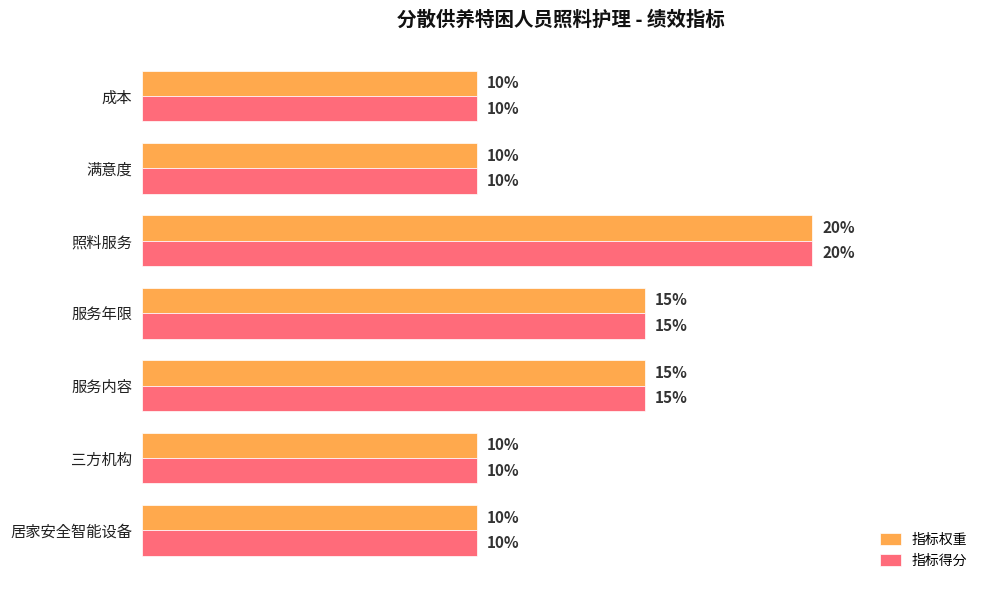

At which category does the chart reach its peak across all series?

照料服务